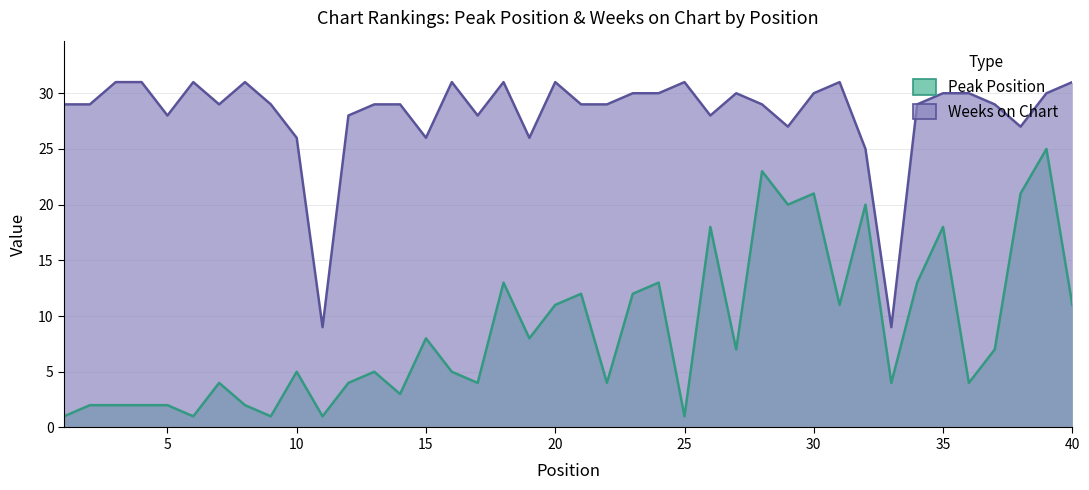

What is the value of the Peak Position point at the 14th from the left?

3